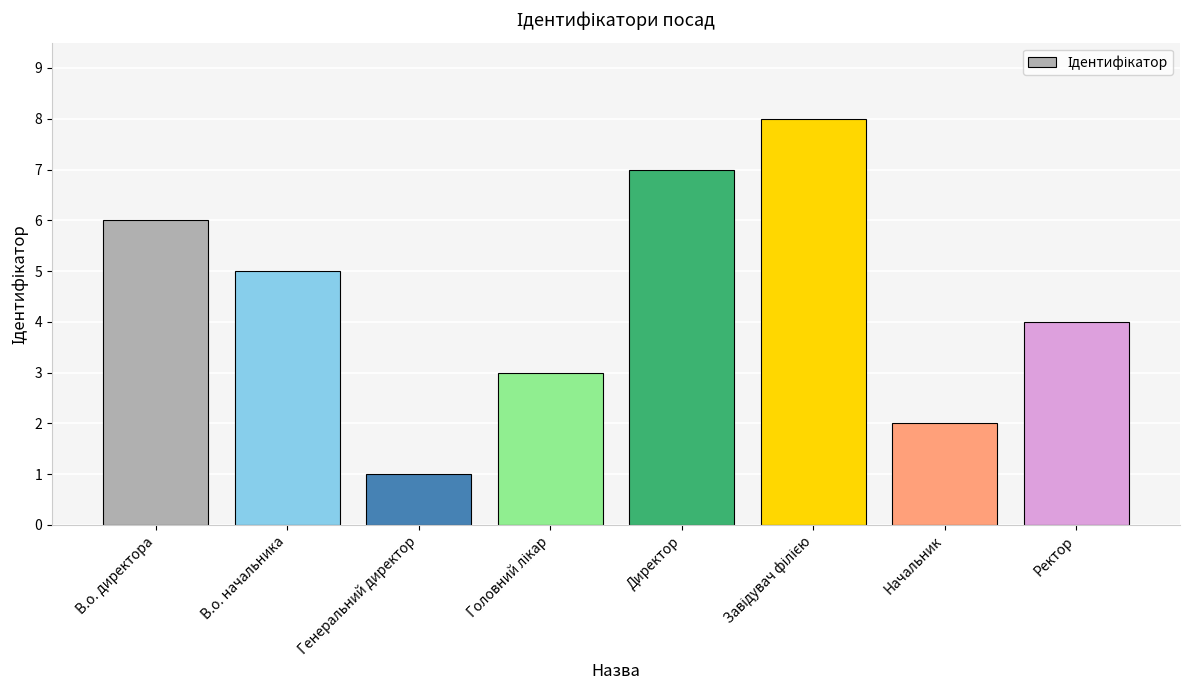

Reading left to right, list all the values displayed in this chart.

6	5	1	3	7	8	2	4